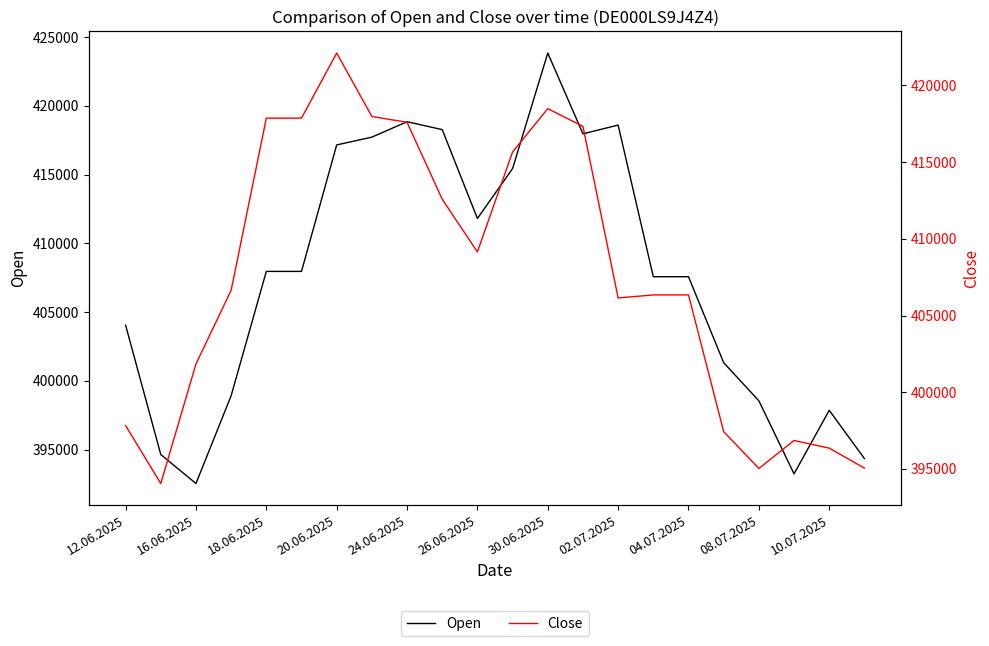

Rank the series at 21 from highest to lowest value.

Close, Open